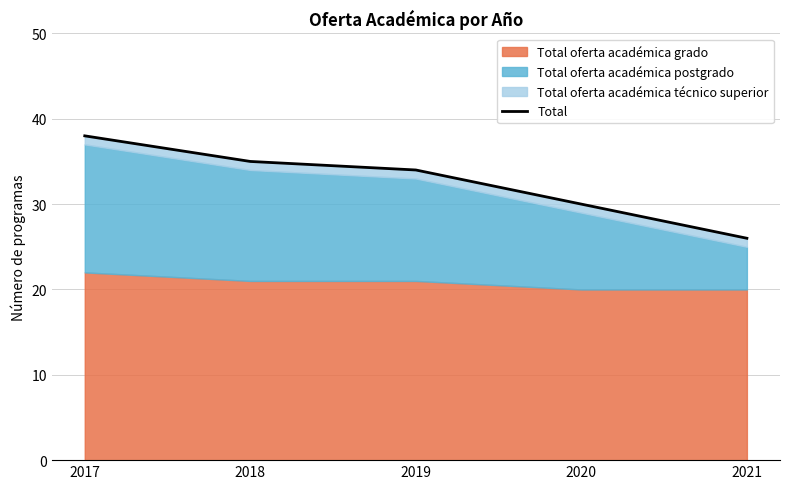

How many data points are above 34?

2